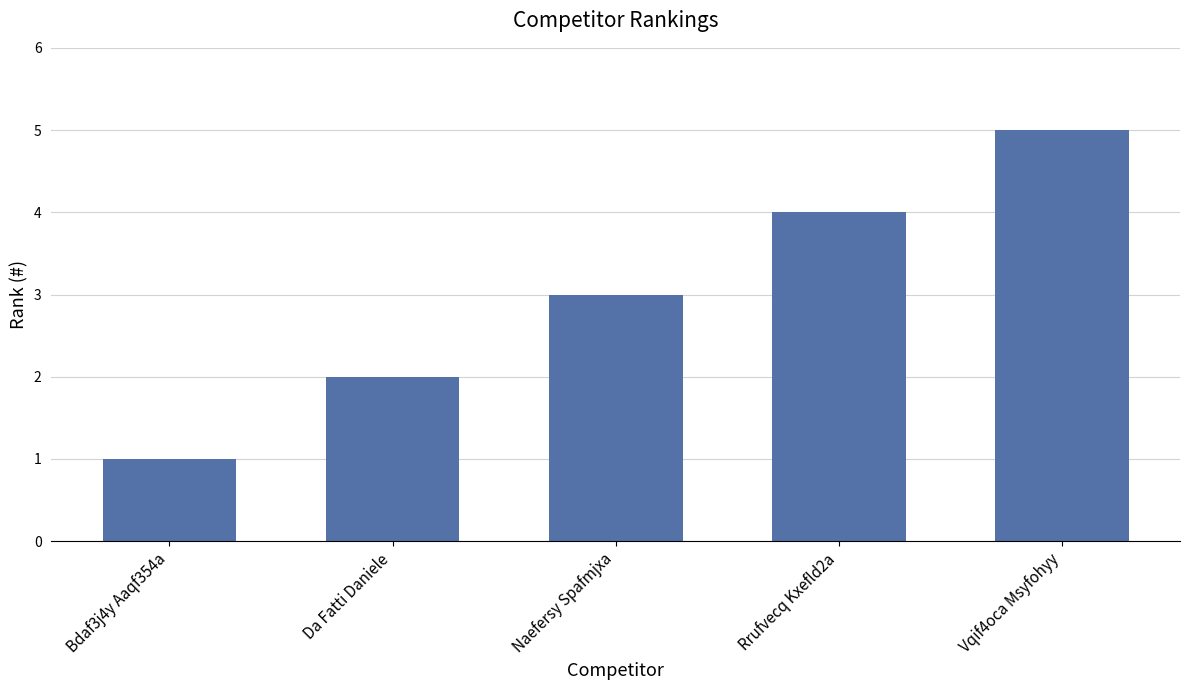

What is the label of the 4th bar from the right?

Da Fatti Daniele